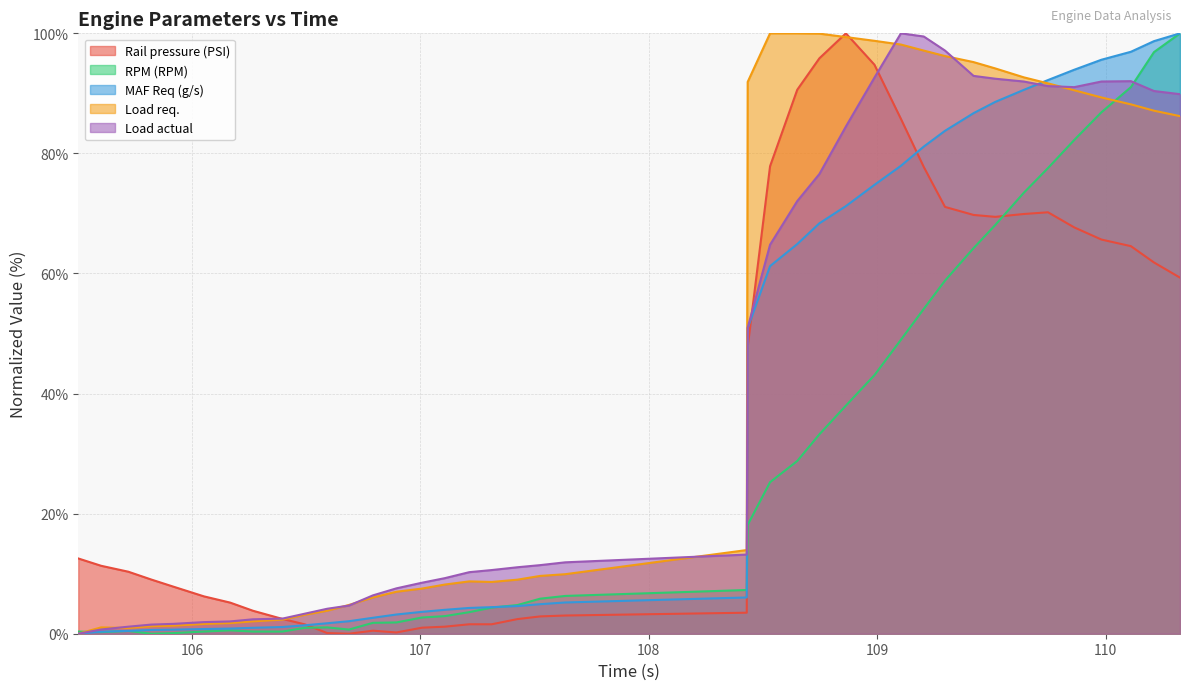

Between which two adjacent categories do Load actual and MAF Req (g/s) first intersect?

203 and 203